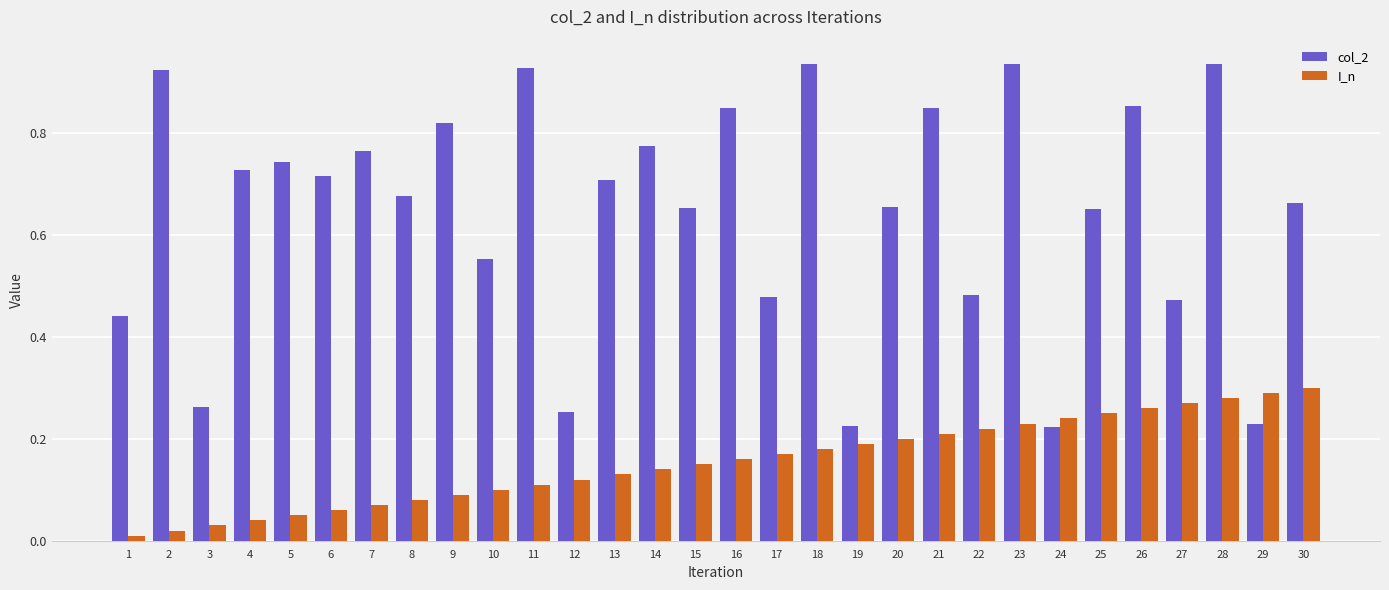

Is the value of col_2 at 24 greater than the value of I_n at 17?

Yes